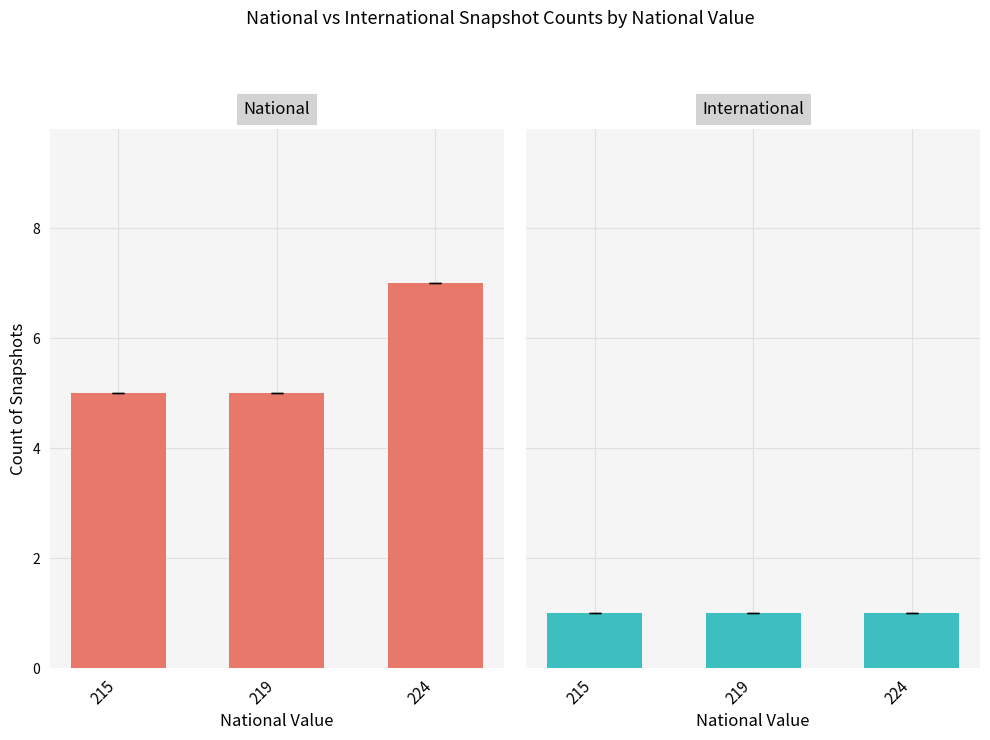

Which series has the largest range (max minus min)?

national